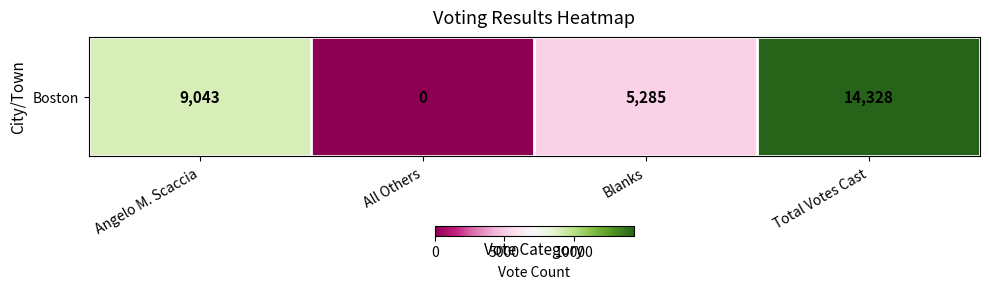

The chart shows a value of 9043 at Angelo M. Scaccia. True or false?

True